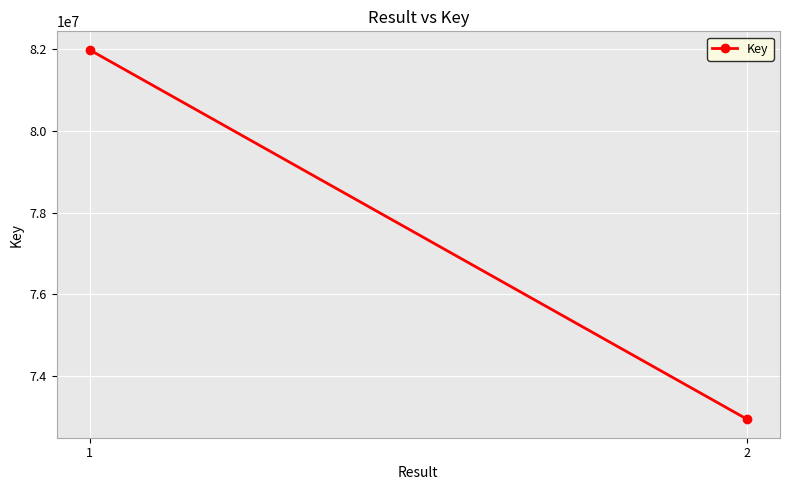

What is the sum of the values at 2 and 1?

154925114